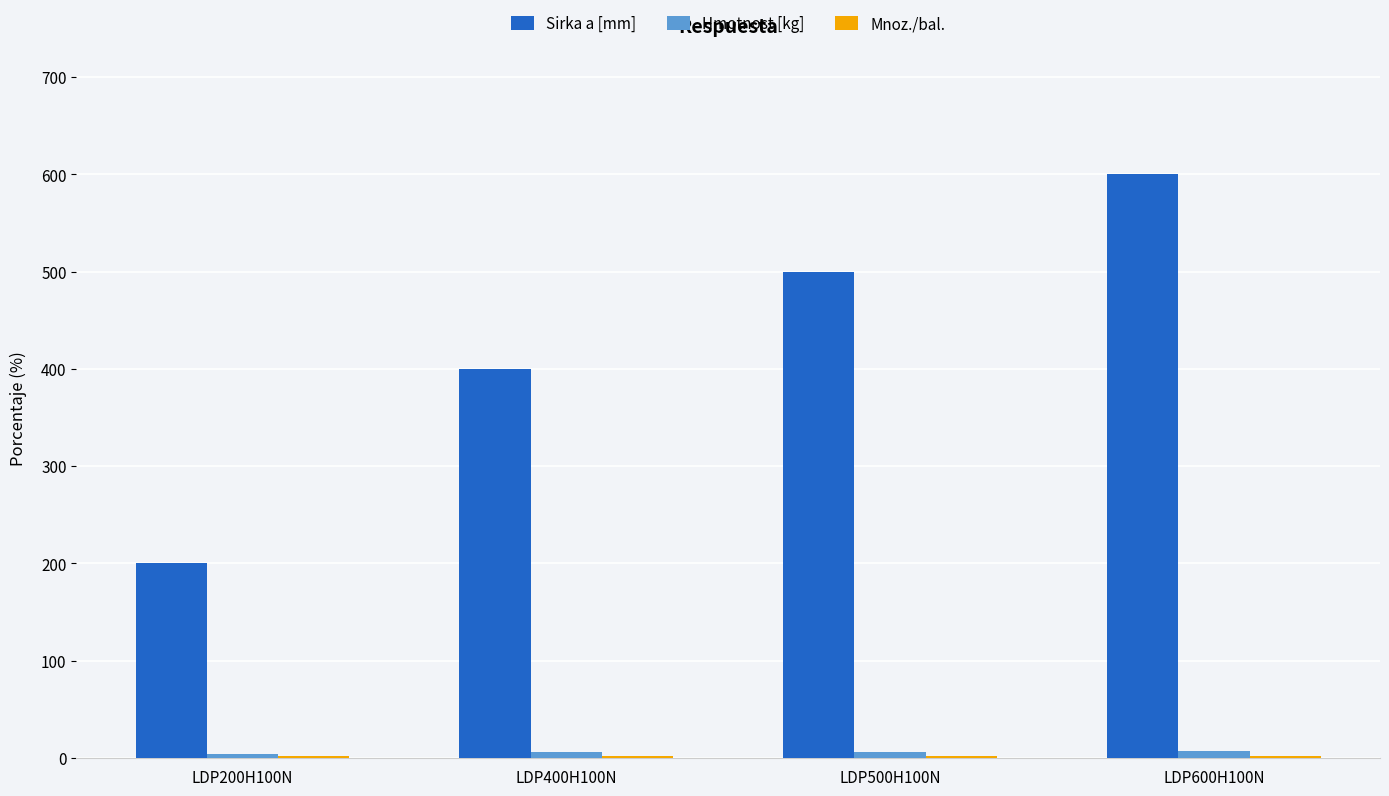

What is the spread (max minus min) of values at LDP600H100N?

598.0